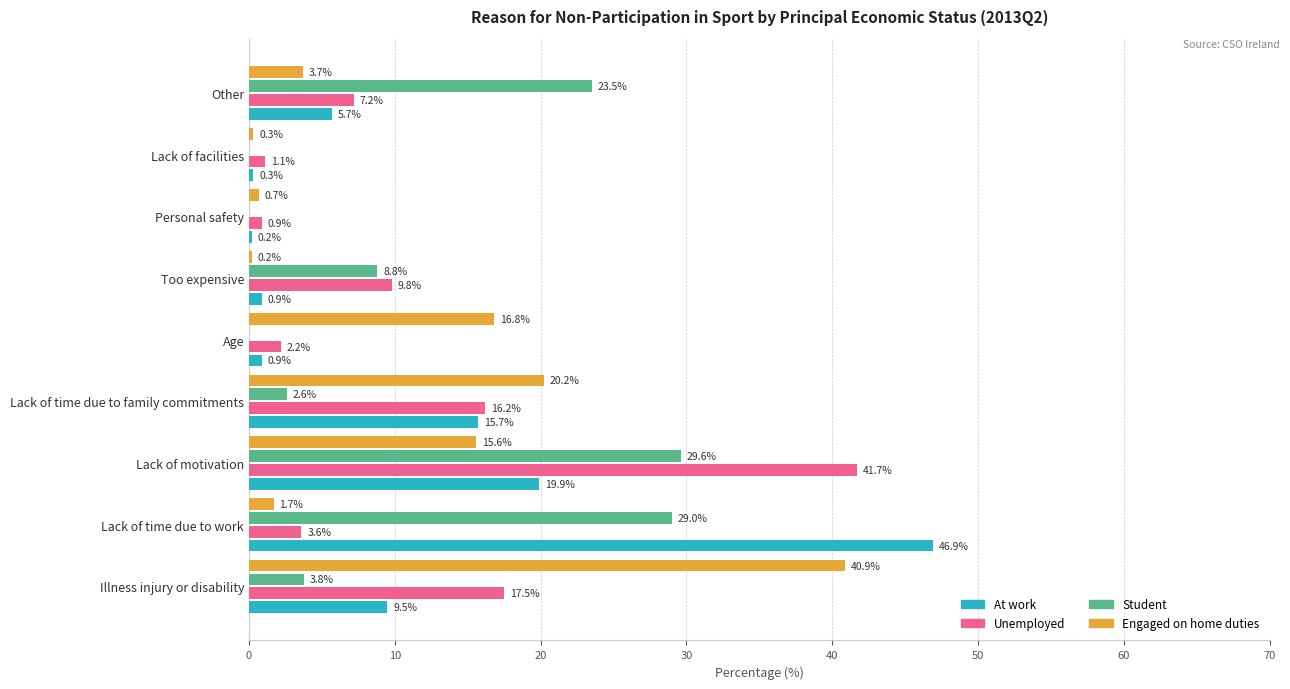

Which series has the largest total across all categories?

Unemployed